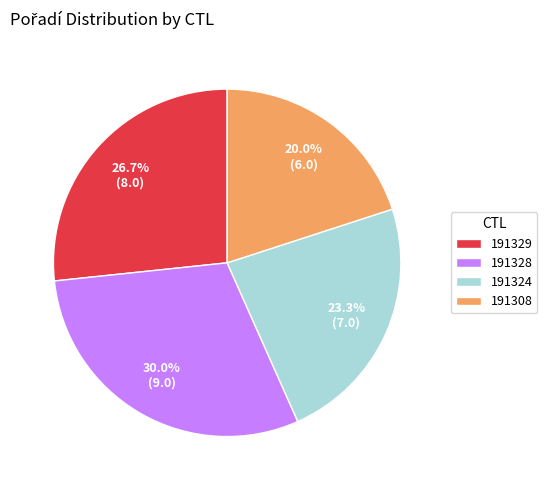

How many segments does this pie chart have?

4